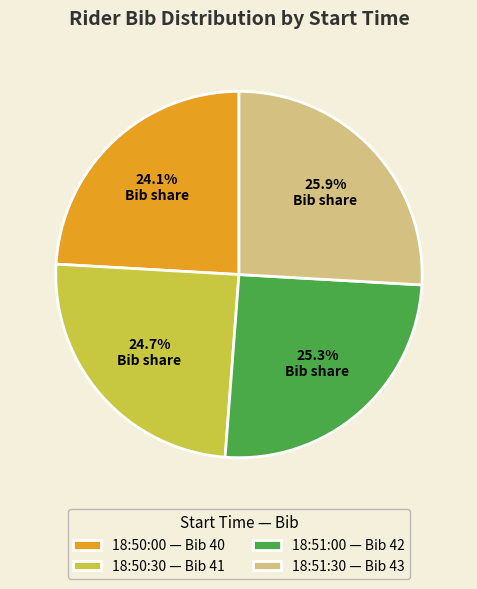

Rank the categories by value from lowest to highest.

18:50:00, 18:50:30, 18:51:00, 18:51:30